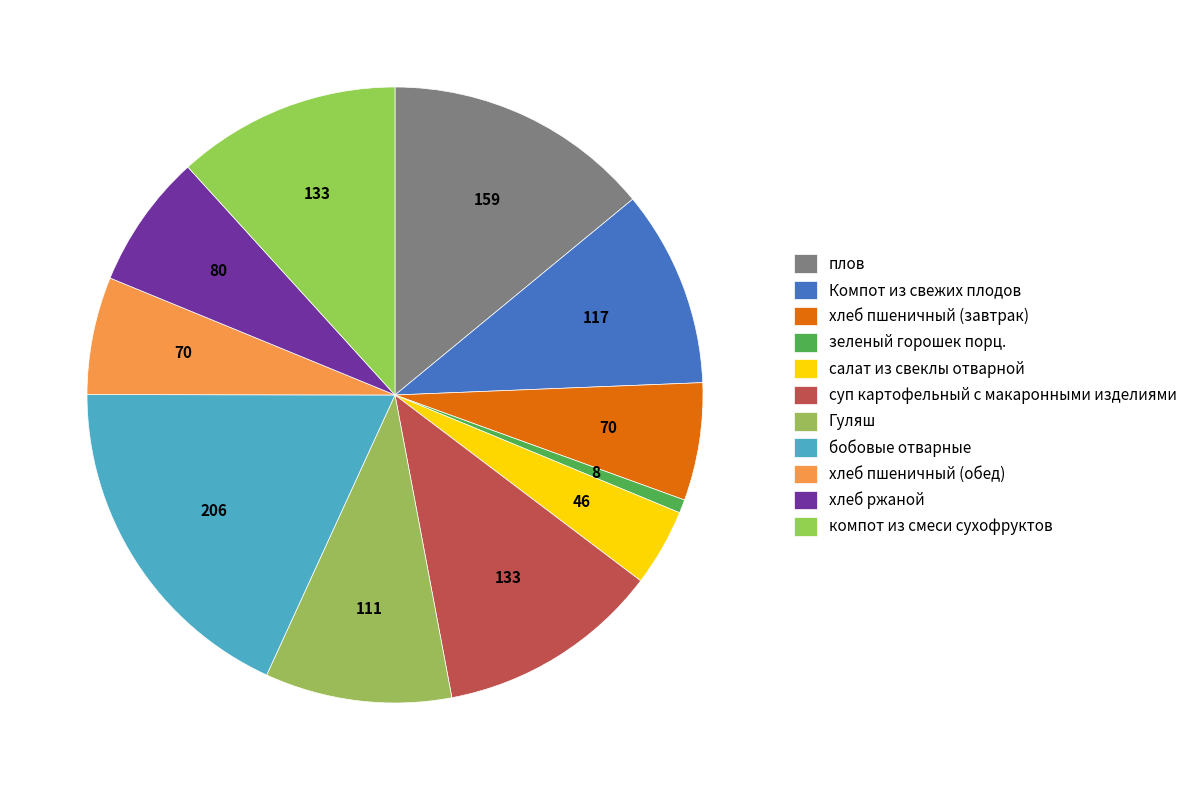

How many segments does this pie chart have?

11